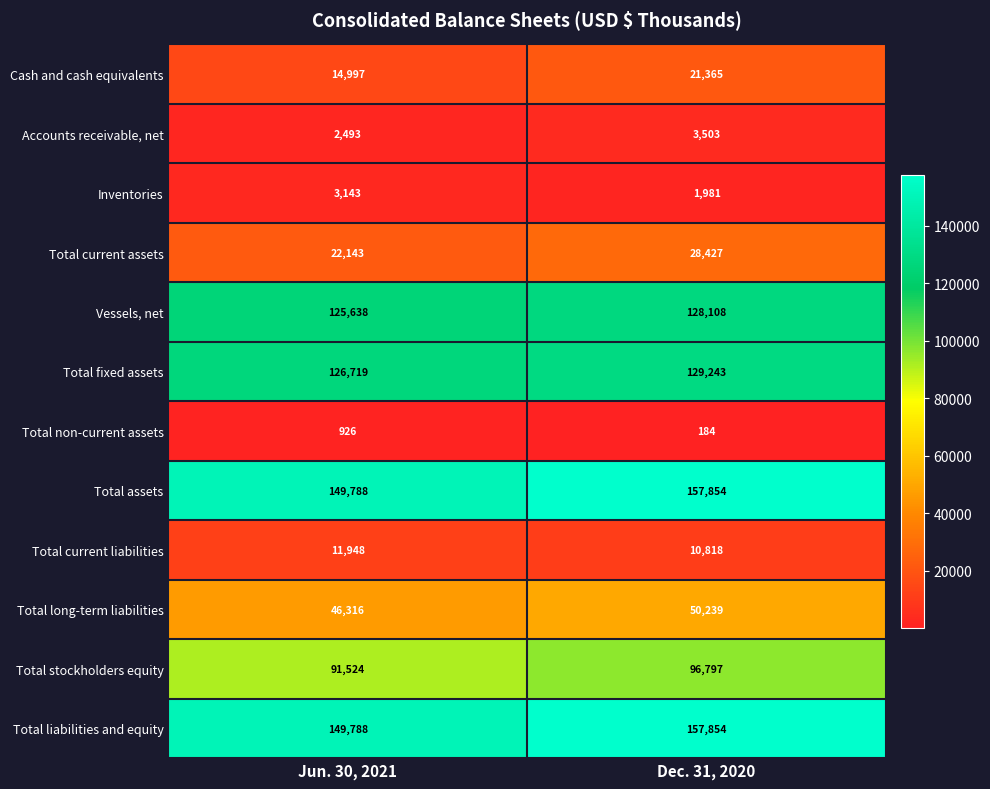

Reading right to left, list all the values displayed in this chart.

Cash and cash equivalents: Dec. 31, 2020=21365	Jun. 30, 2021=14997
Accounts receivable, net: Dec. 31, 2020=3503	Jun. 30, 2021=2493
Inventories: Dec. 31, 2020=1981	Jun. 30, 2021=3143
Total current assets: Dec. 31, 2020=28427	Jun. 30, 2021=22143
Vessels, net: Dec. 31, 2020=128108	Jun. 30, 2021=125638
Total fixed assets: Dec. 31, 2020=129243	Jun. 30, 2021=126719
Total non-current assets: Dec. 31, 2020=184	Jun. 30, 2021=926
Total assets: Dec. 31, 2020=157854	Jun. 30, 2021=149788
Total current liabilities: Dec. 31, 2020=10818	Jun. 30, 2021=11948
Total long-term liabilities: Dec. 31, 2020=50239	Jun. 30, 2021=46316
Total stockholders equity: Dec. 31, 2020=96797	Jun. 30, 2021=91524
Total liabilities and equity: Dec. 31, 2020=157854	Jun. 30, 2021=149788